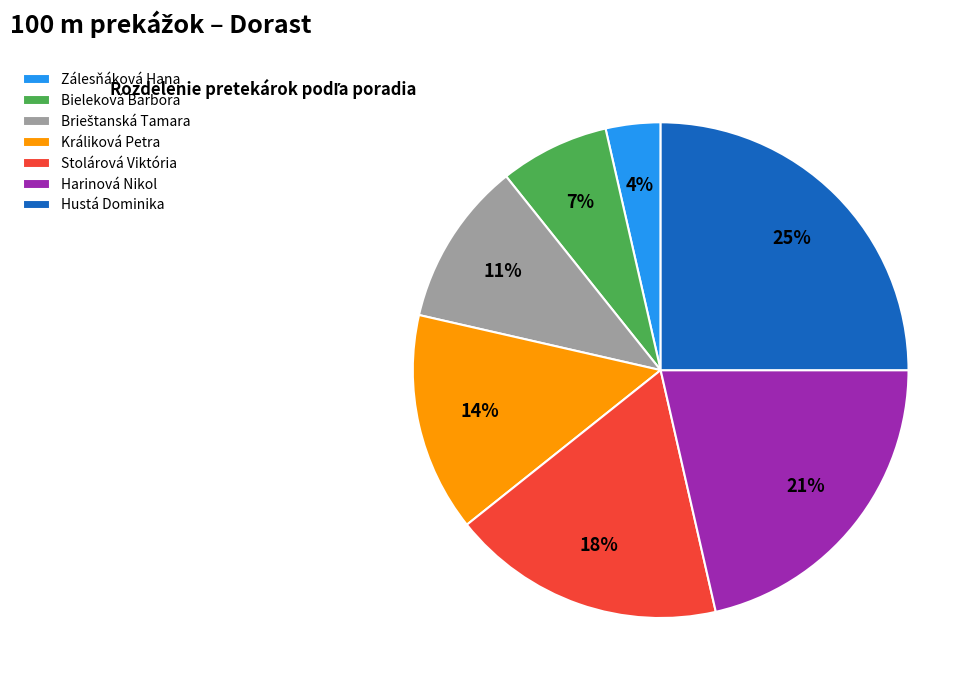

Count the number of slices in the pie.

7